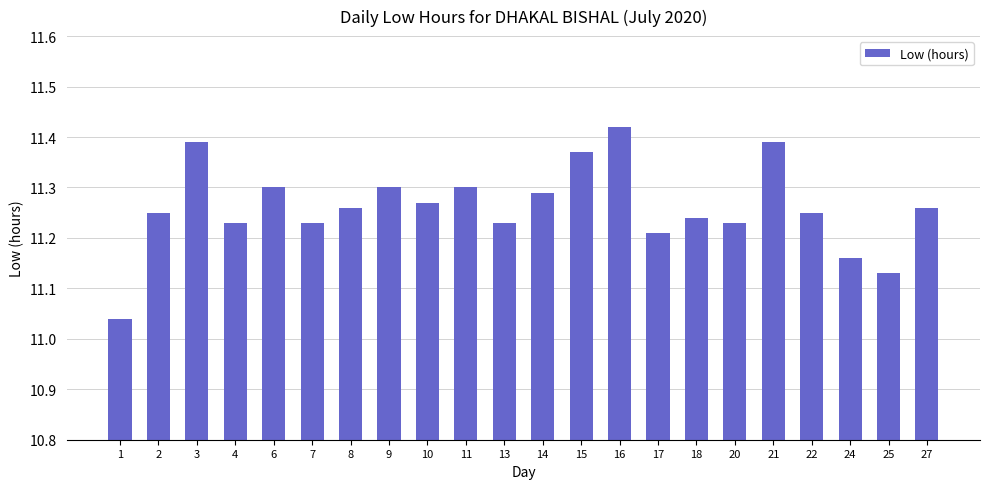

What is the ratio of the value at 20 to the value at 14?

1.0